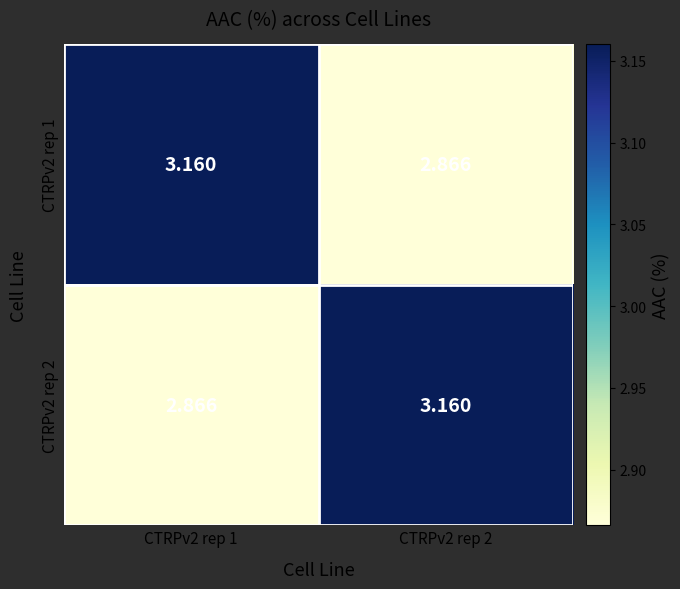

Count the number of data series in this chart.

2